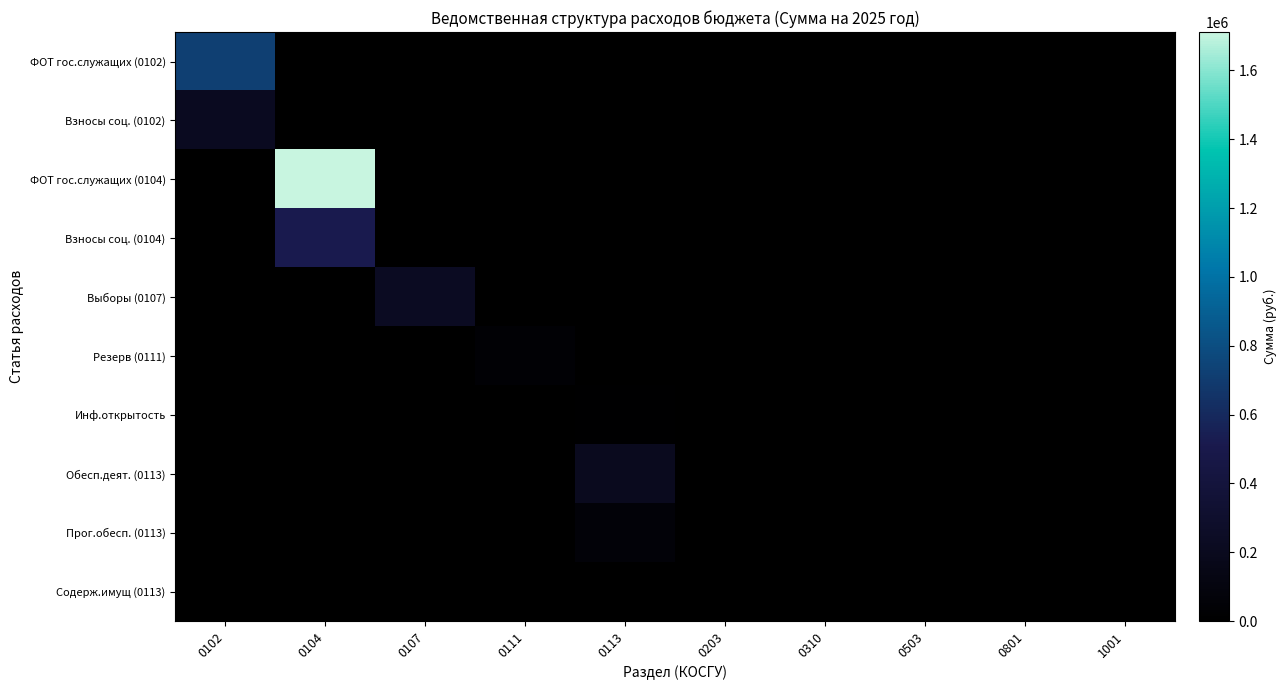

At 0503, list the series in order from largest to smallest.

ФОТ гос.служащих (0102), Взносы соц. (0102), ФОТ гос.служащих (0104), Взносы соц. (0104), Выборы (0107), Резерв (0111), Инф.открытость, Обесп.деят. (0113), Прог.обесп. (0113), Содерж.имущ (0113)